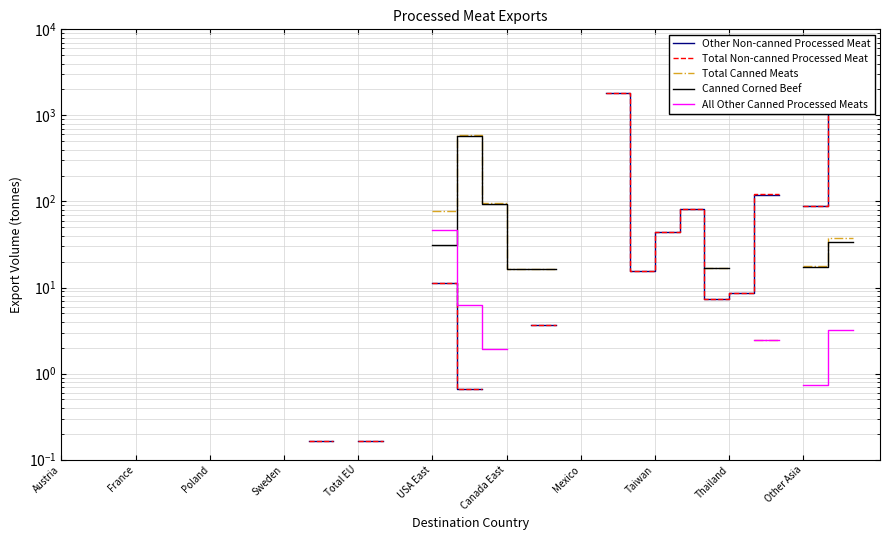

The value of Total Canned Meats at 28 is 4.4. True or false?

False